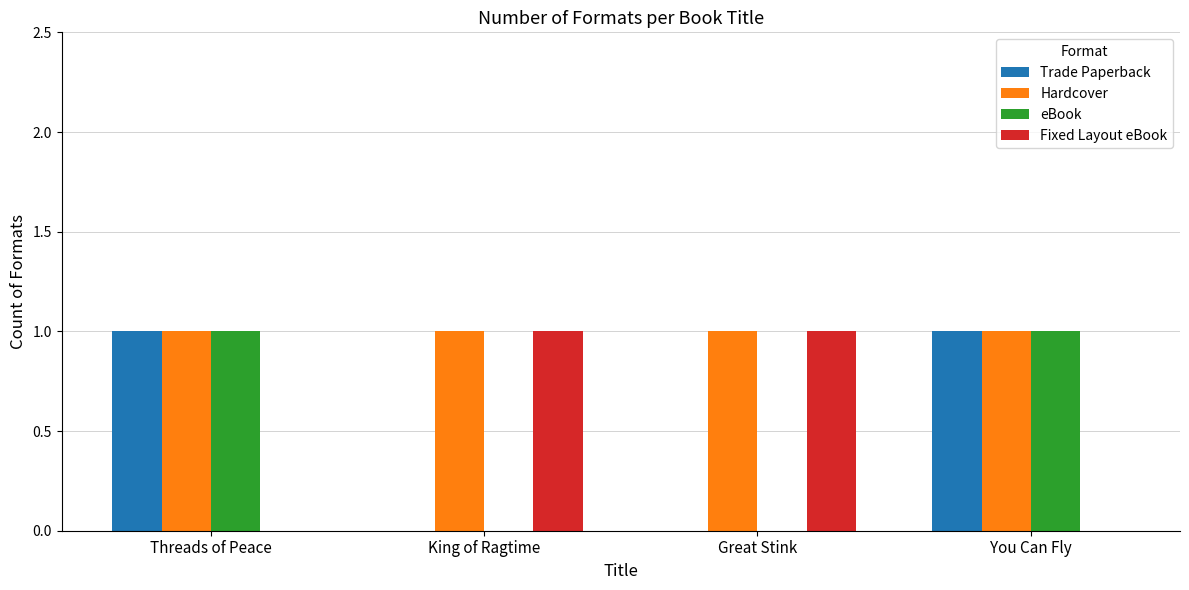

What is the sum of all Hardcover values?

4